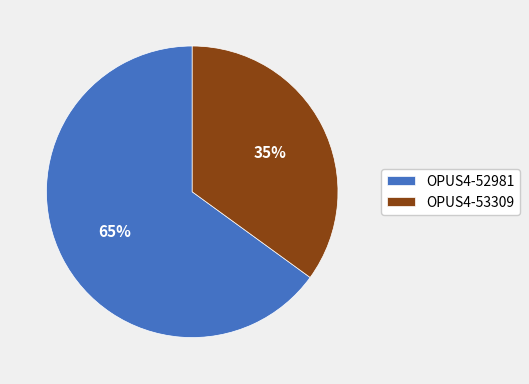

Which slice represents more than half of the pie?

OPUS4-52981